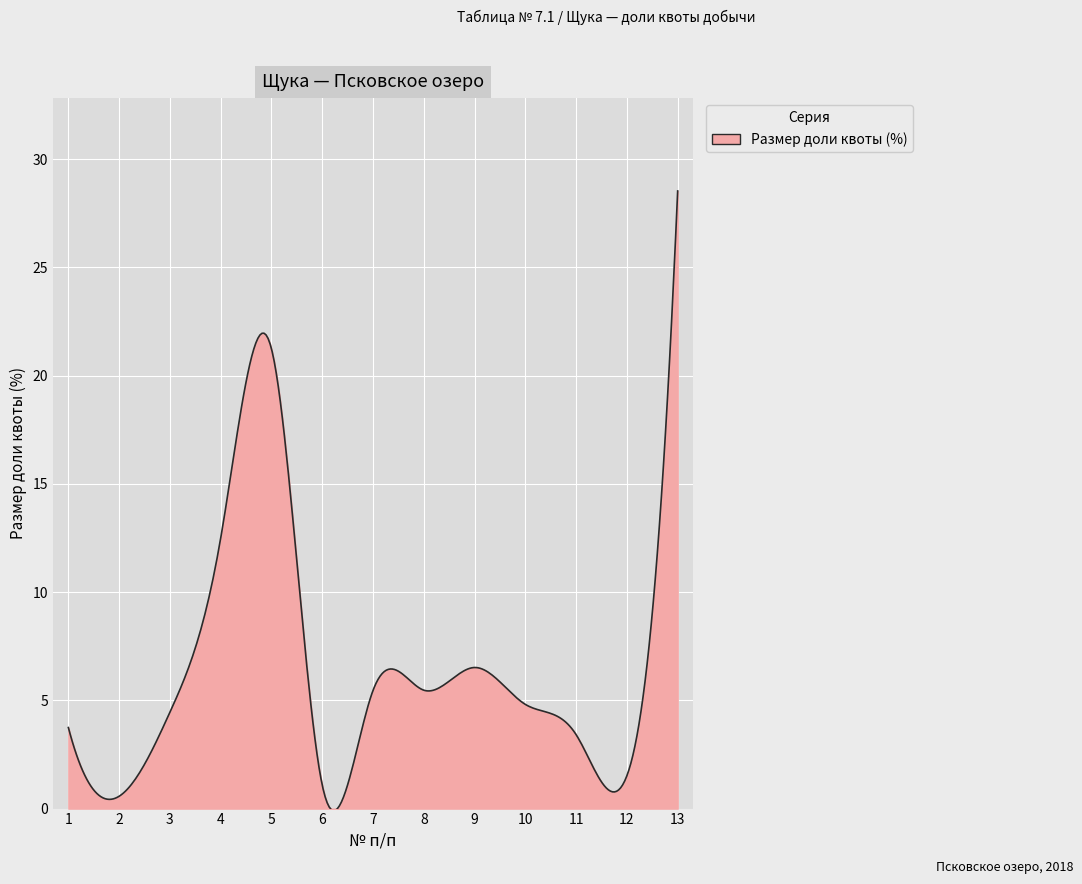

What is the difference between the maximum and minimum values?

28.6